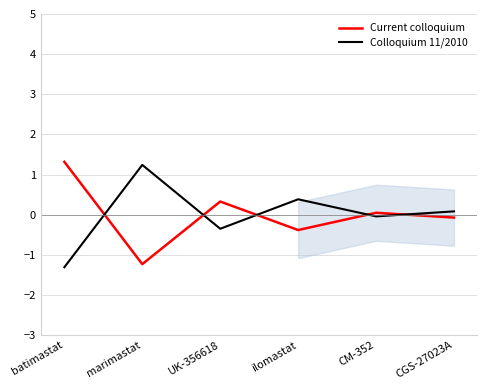

How many values in the Current colloquium series are below 0?

3